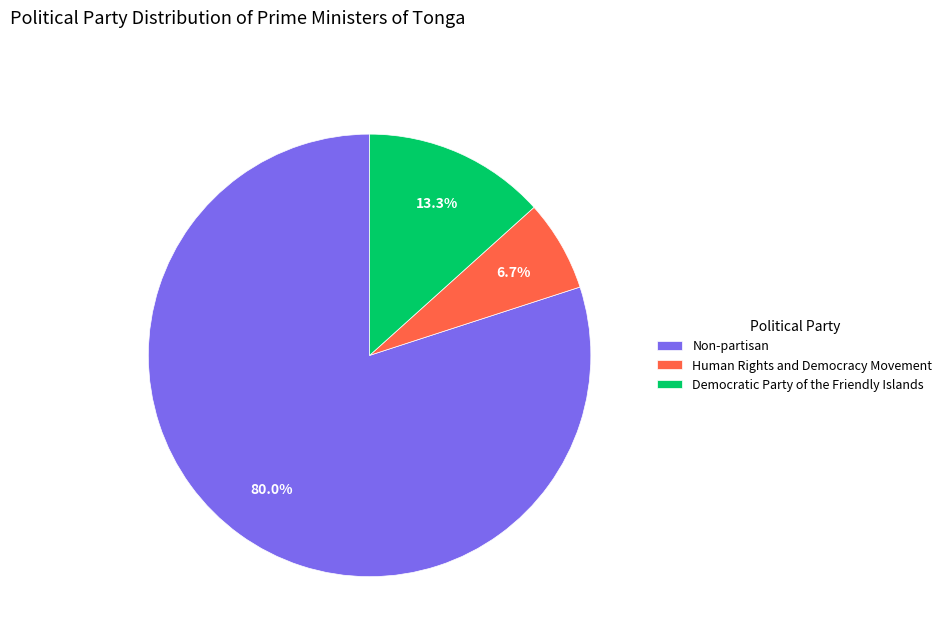

To the nearest percent, what portion does Non-partisan represent?

80%